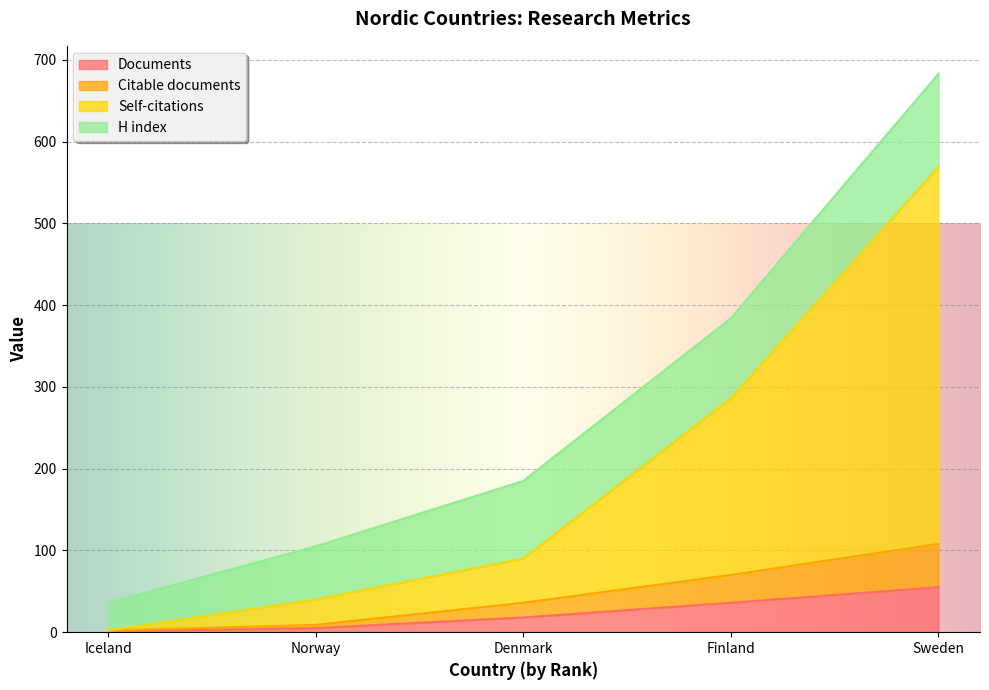

What is the sum of all Self-citations values?

987